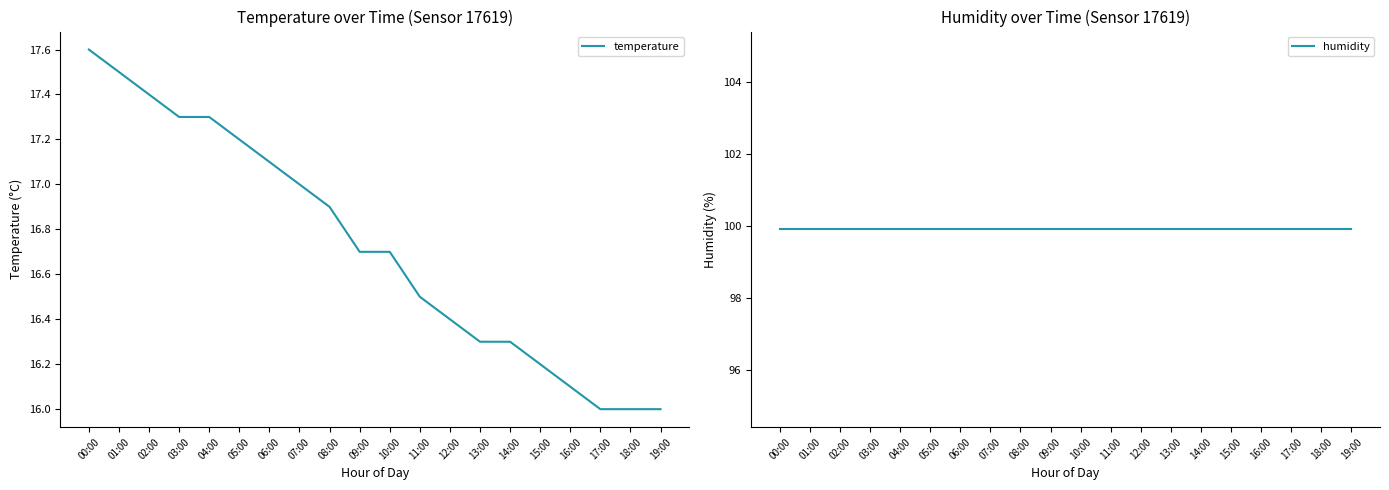

Which has a higher value, 14:00 or 06:00?

06:00